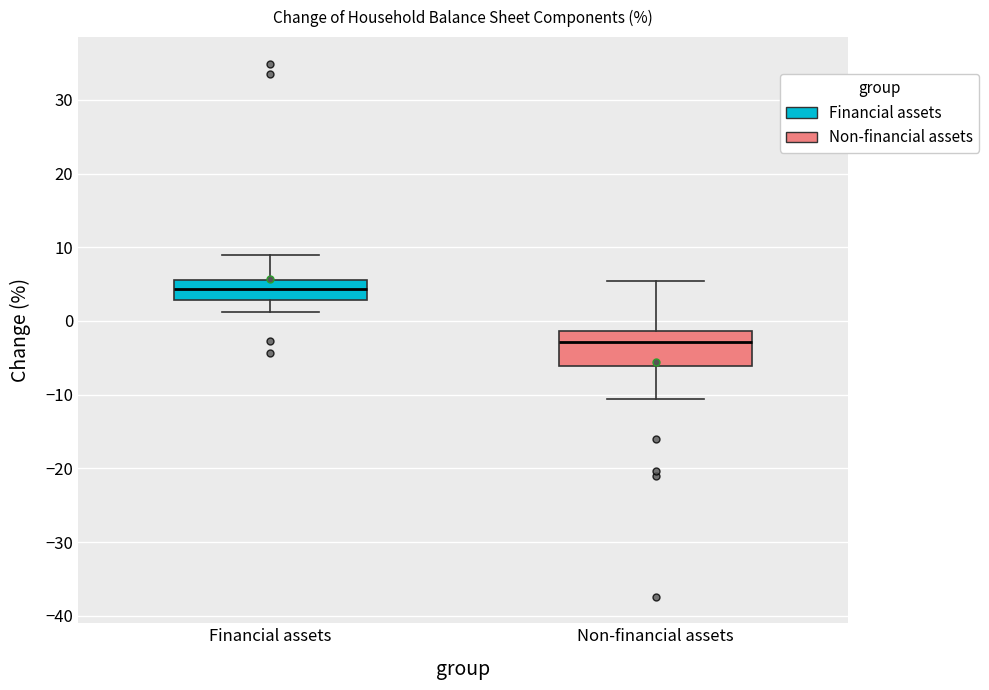

Where is the upper edge of the box for Non-financial assets on the y-axis? The values are not printed on the chart, so give them approximately, as read against the axis.

-1